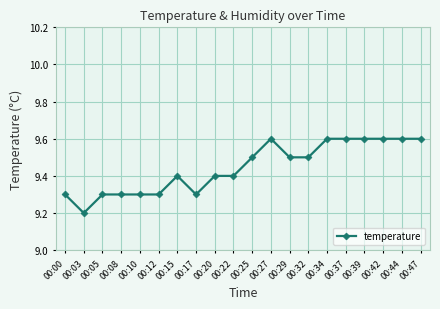

What is the value of the 15th point from the left?

9.6